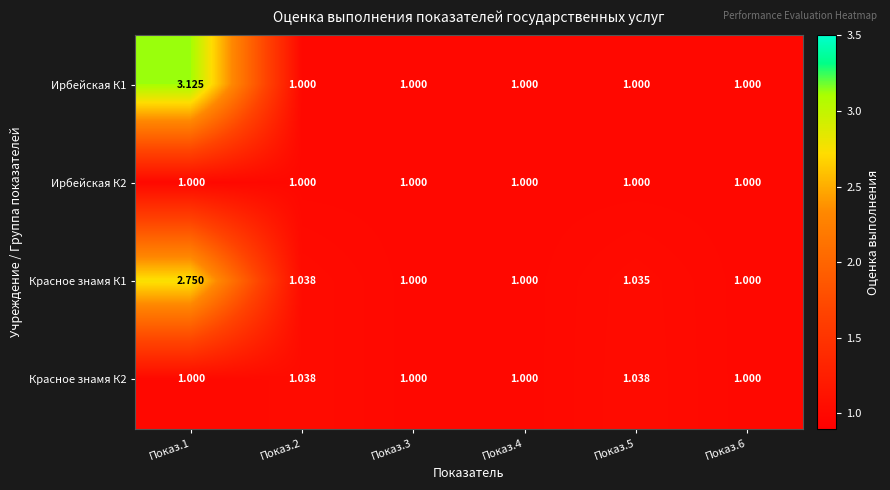

Which series has the widest spread of values?

Ирбейская К1